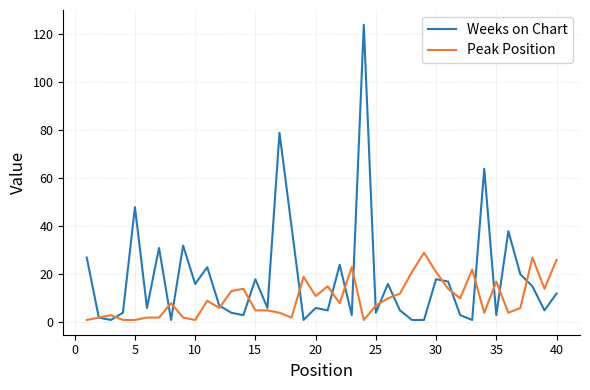

What is the minimum value for Weeks on Chart?

1